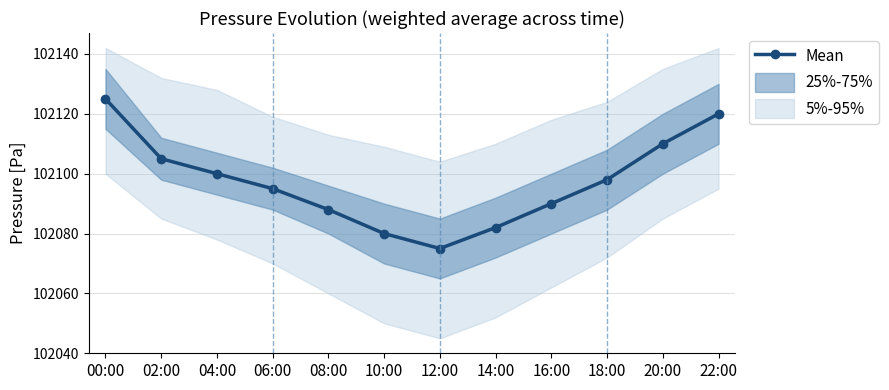

Which category has the lowest value across all series?

12:00